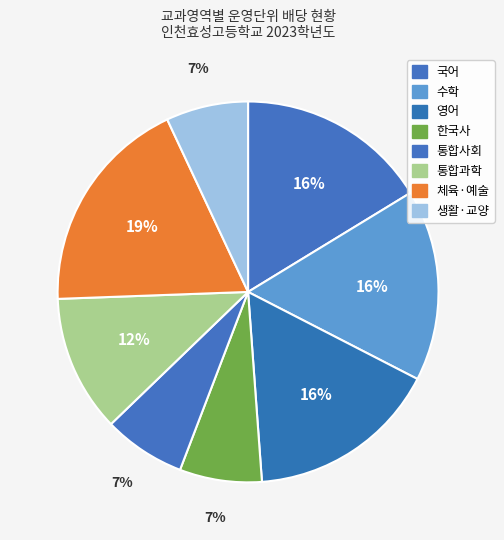

Count the number of slices in the pie.

8